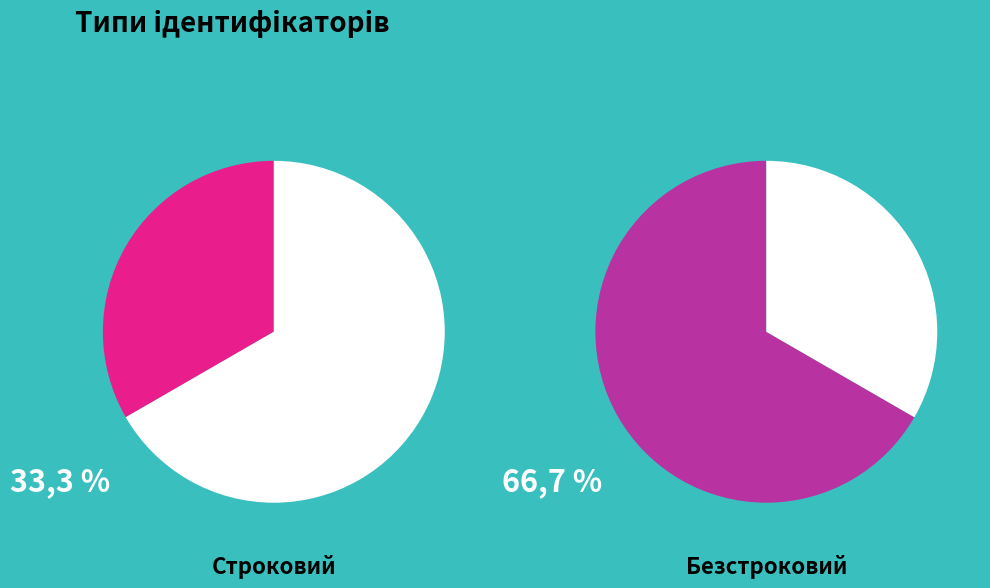

How many slices are in this pie chart?

2